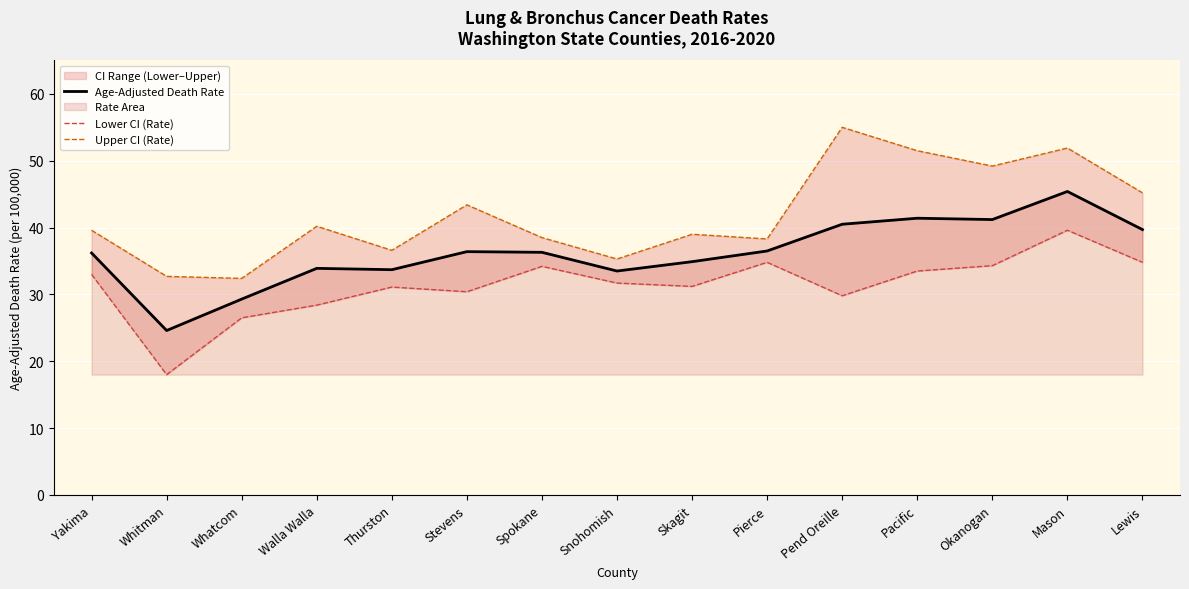

The Lower CI (Rate) series shows 39.6 at Mason. True or false?

True